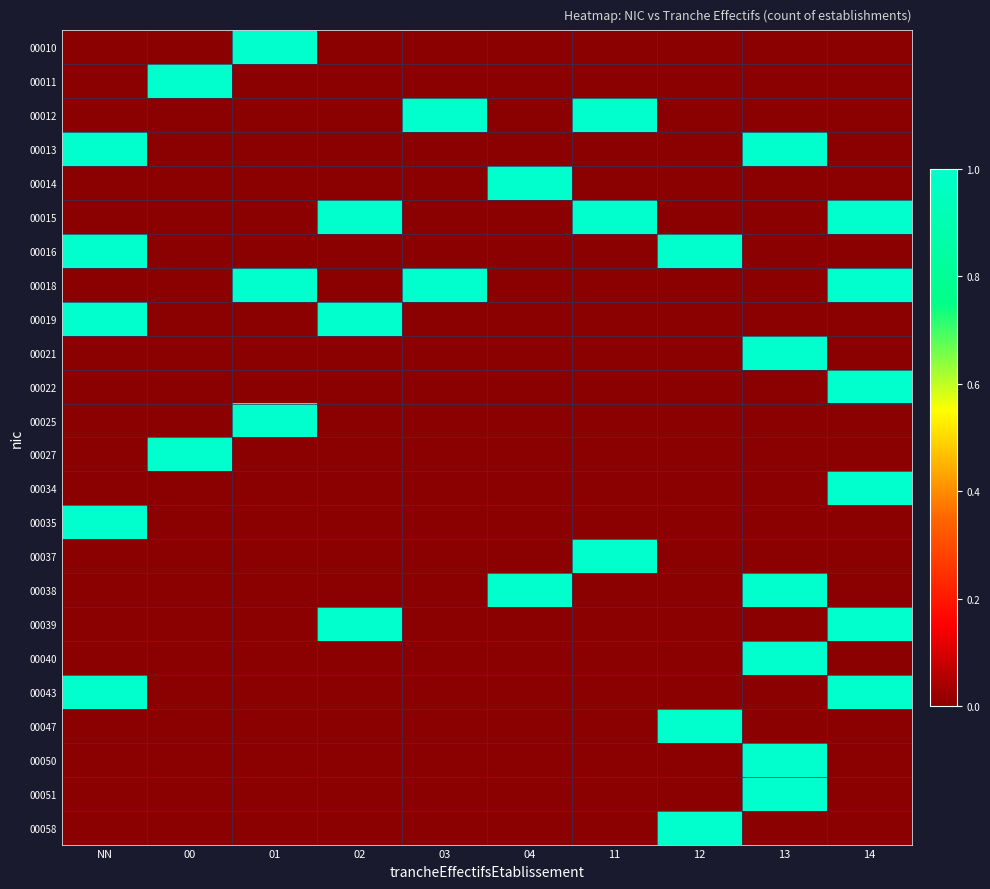

What is the total value across all series at NN?

5